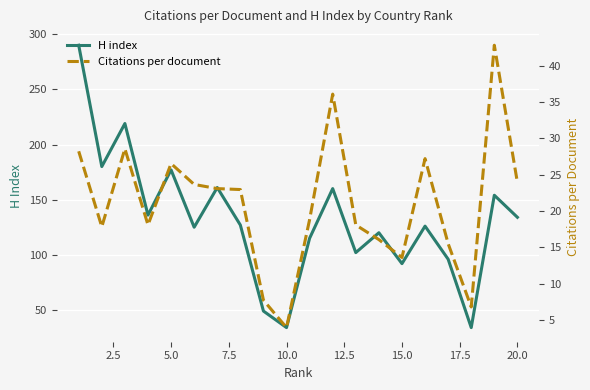

What is the difference between the maximum and minimum values in the Citations per document series?

38.8